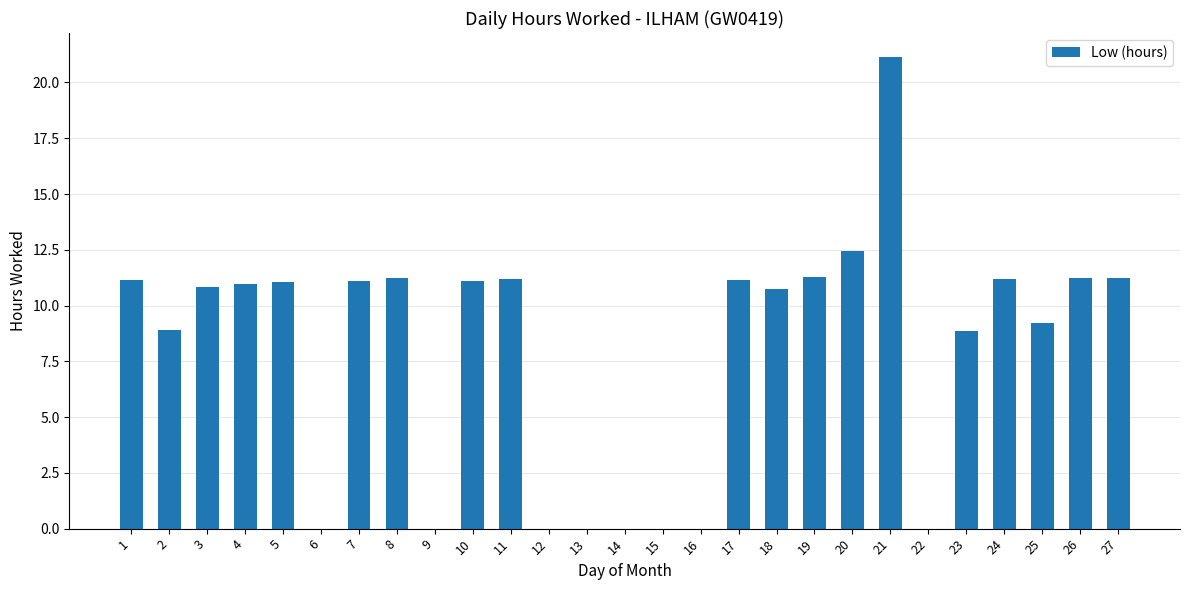

What is the sum of all values?

216.0